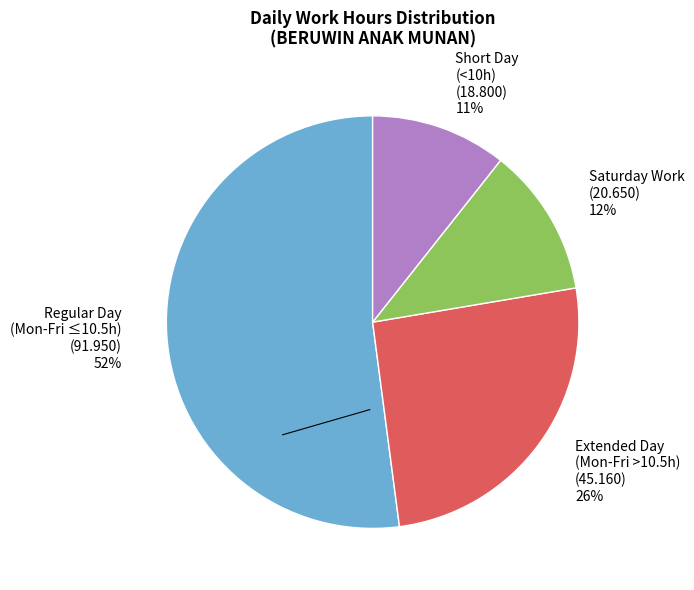

The Extended Day (Mon-Fri >10.5h) (45.160) 26% slice represents 19% of the pie. True or false?

False